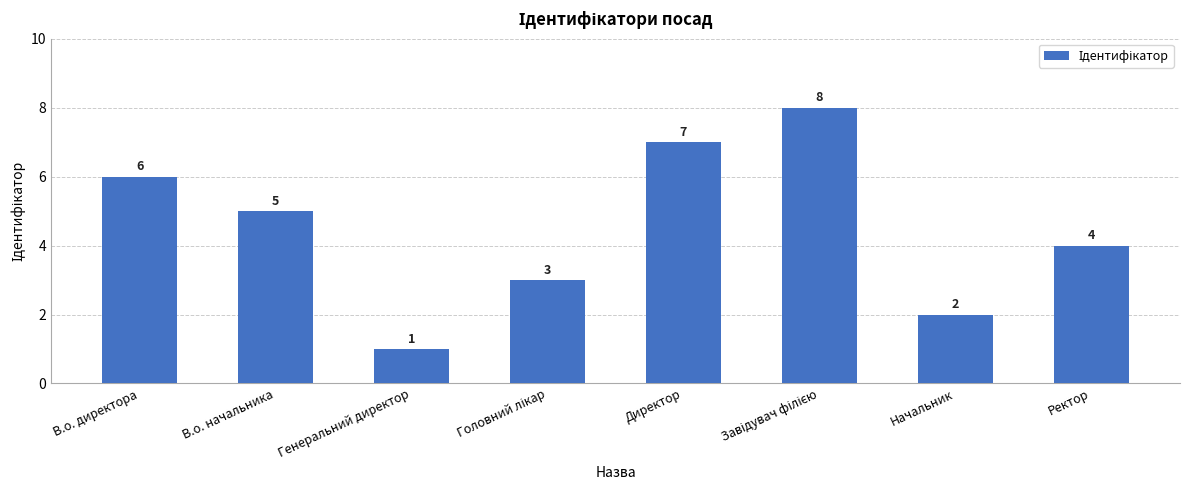

What is the value of the 1st bar from the left?

6